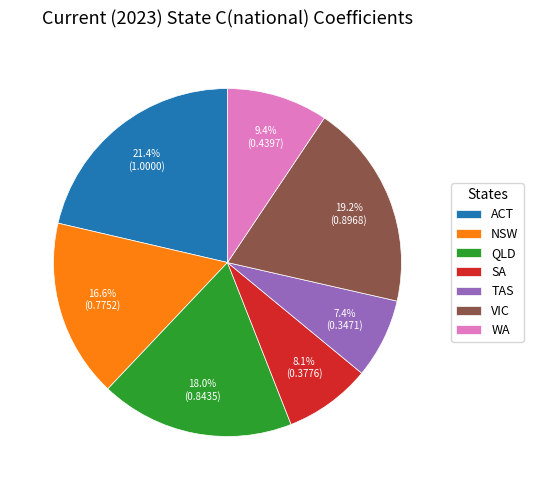

Combined, what portion of the pie is TAS and NSW?

24.0%